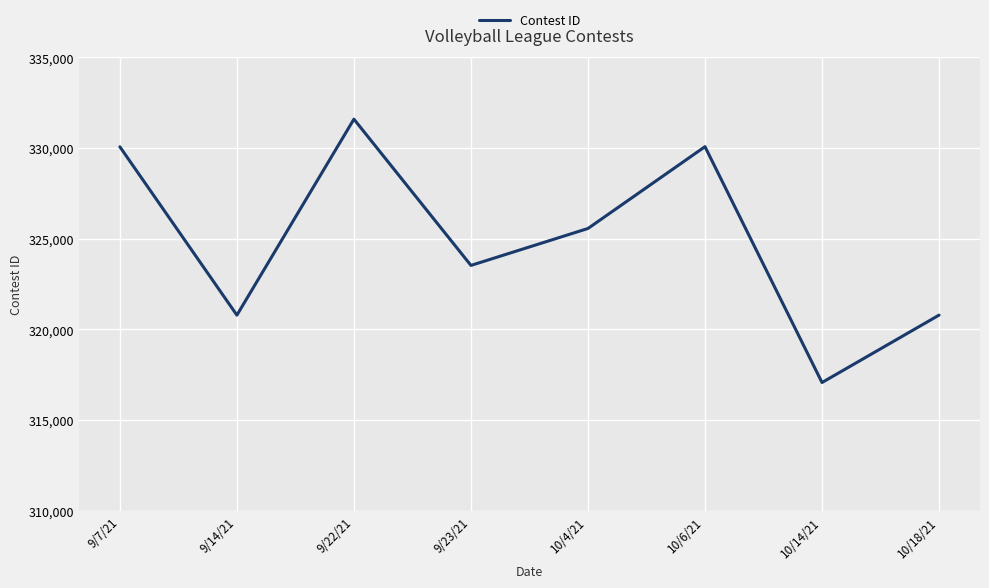

The value at 9/22/21 is 162983. True or false?

False